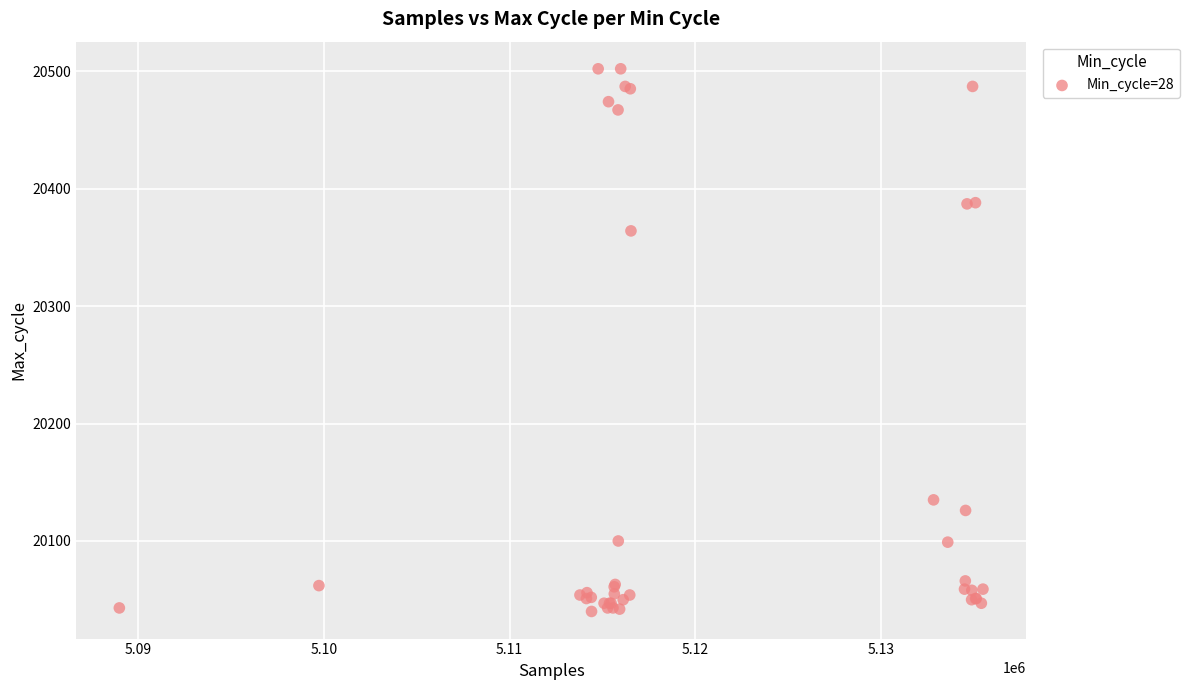

What Y value in the scatter plot is closest to 20271?

20364